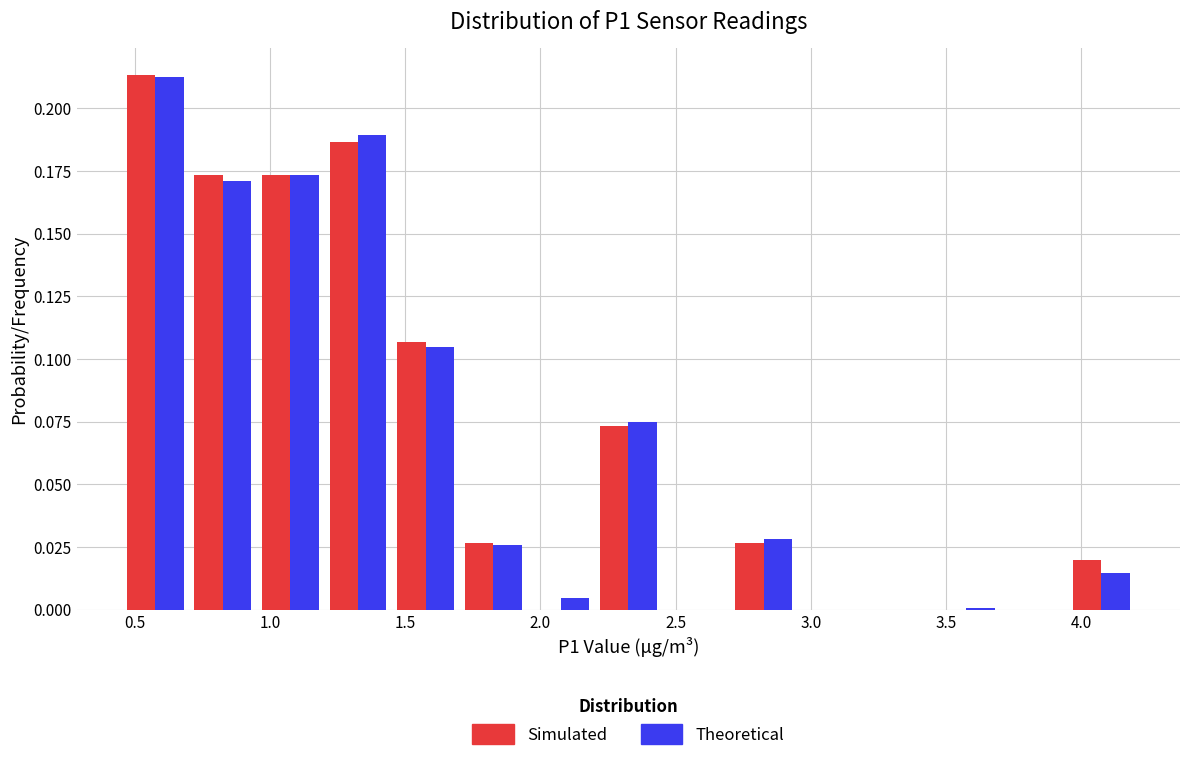

What is the height of the Simulated bar covering 0.95 to 1.20 on the x-axis? The values are not printed on the chart, so give them approximately, as read against the axis.

0.175